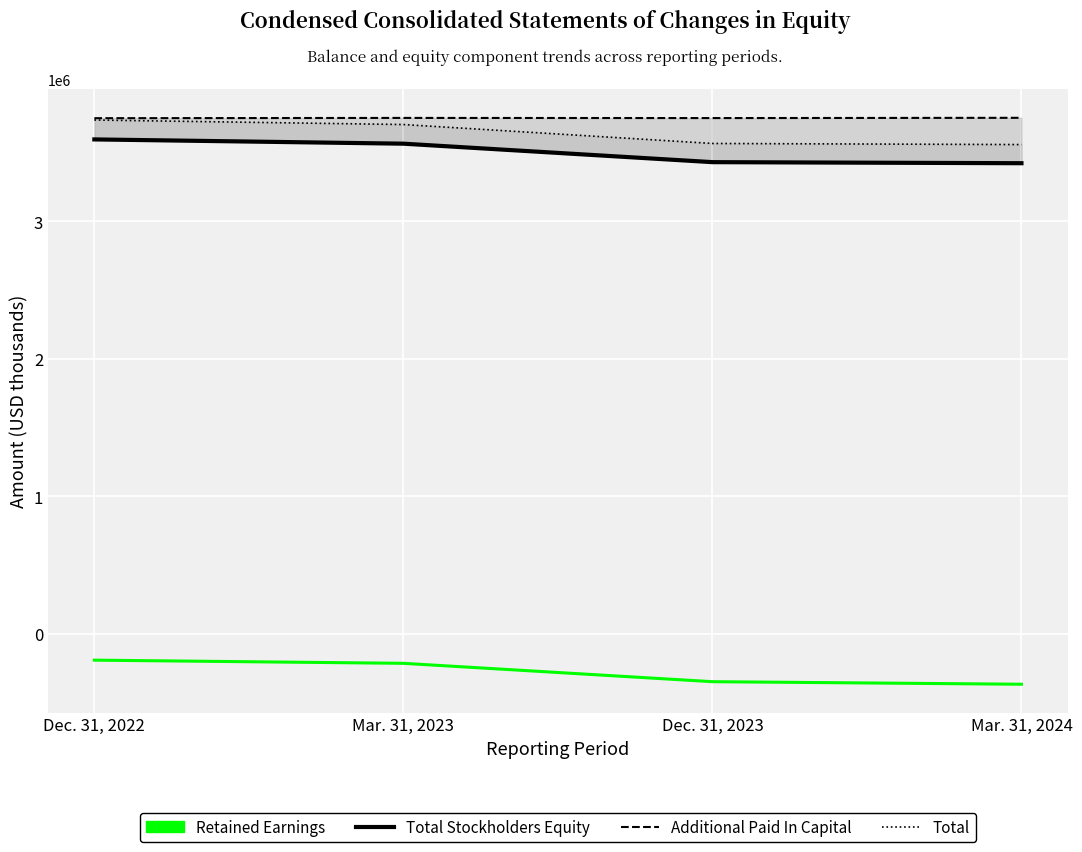

True or false: Total has more than 2 points higher than both neighbors.

False